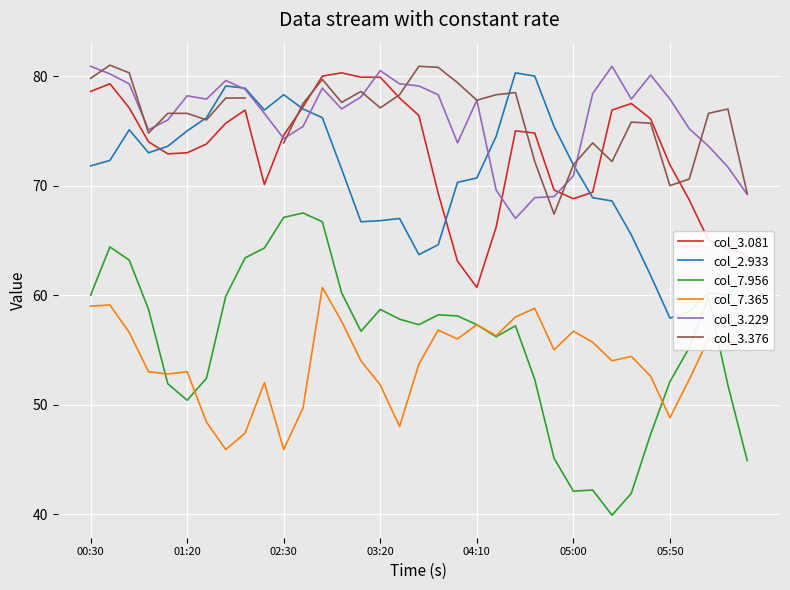

Which series has the largest range (max minus min)?

col_7.956